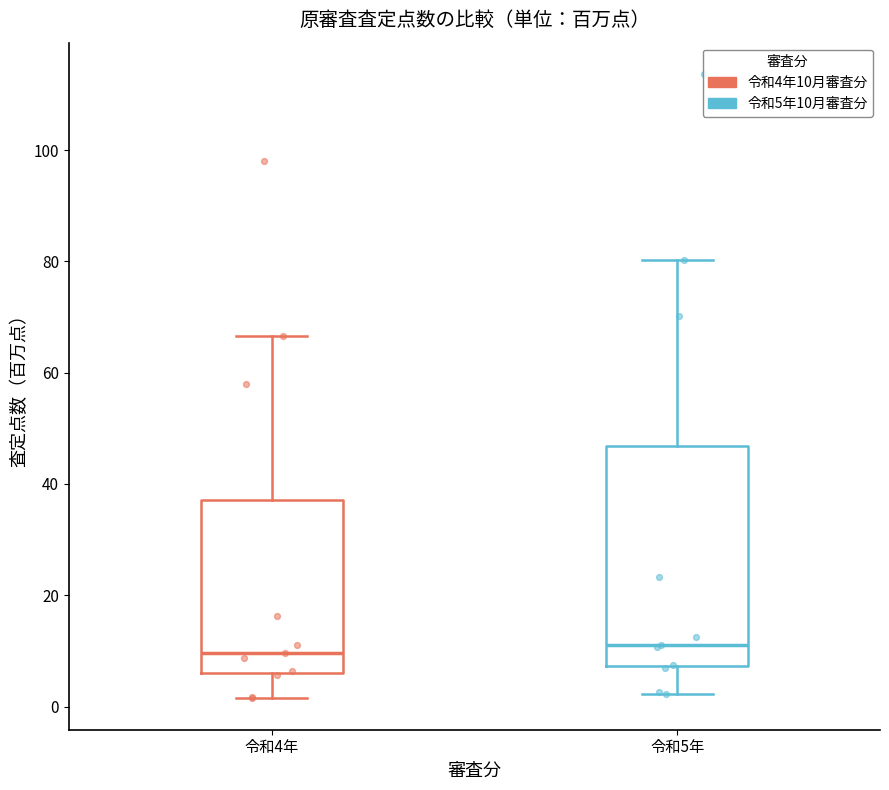

Reading left to right, read every box against the y-axis: the position of its median line, the range the box covers, and the ends of its whiskers. The values are not printed on the chart, so give them approximately, as read against the axis.

令和4年: median 10, box 6 to 38, whiskers 2 to 66
令和5年: median 12, box 8 to 46, whiskers 2 to 80